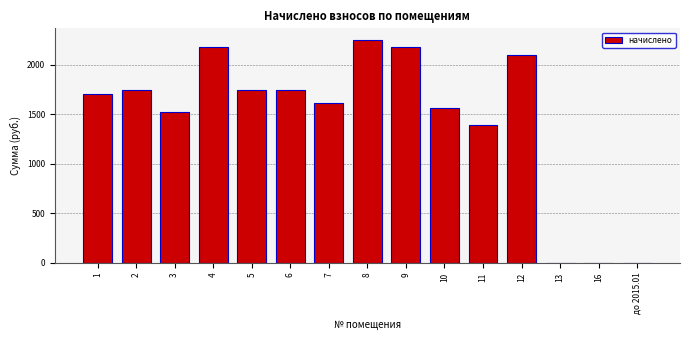

What is the change in value from 6 to 9?

+439.9